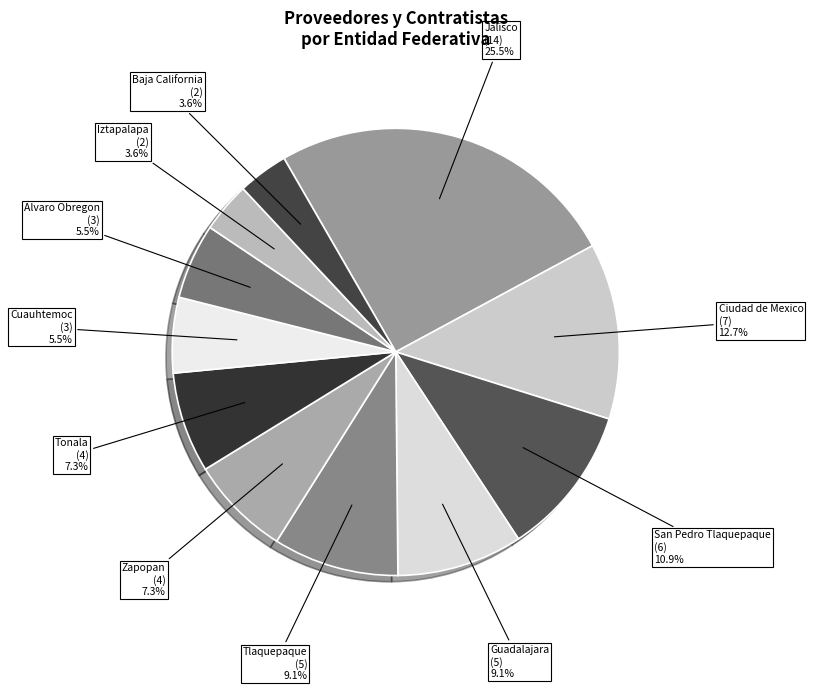

Which slice is the largest?

Jalisco